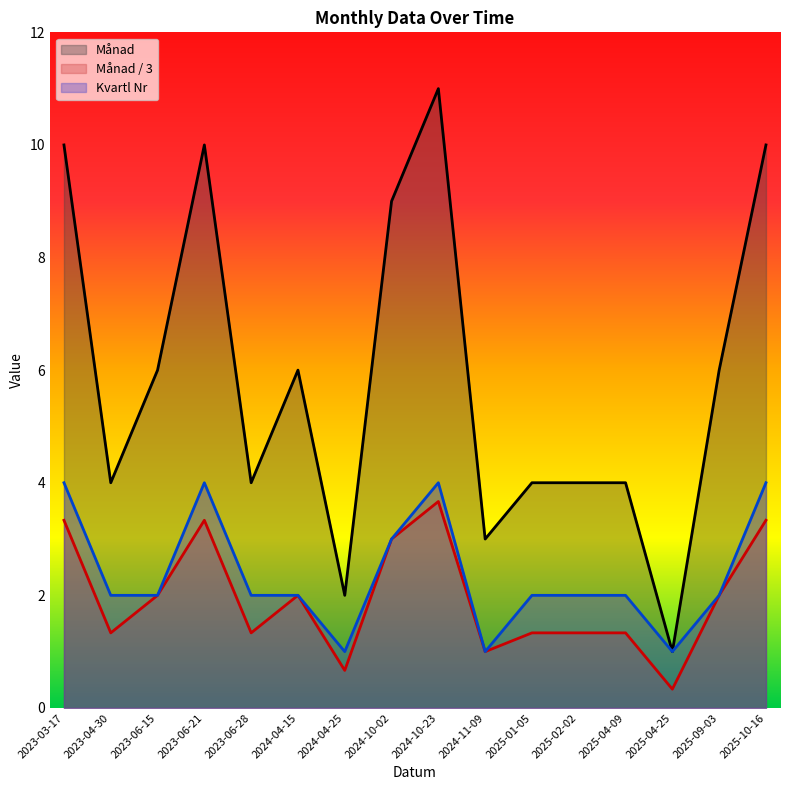

How many interior local peaks does the Månad / 3 series have?

3